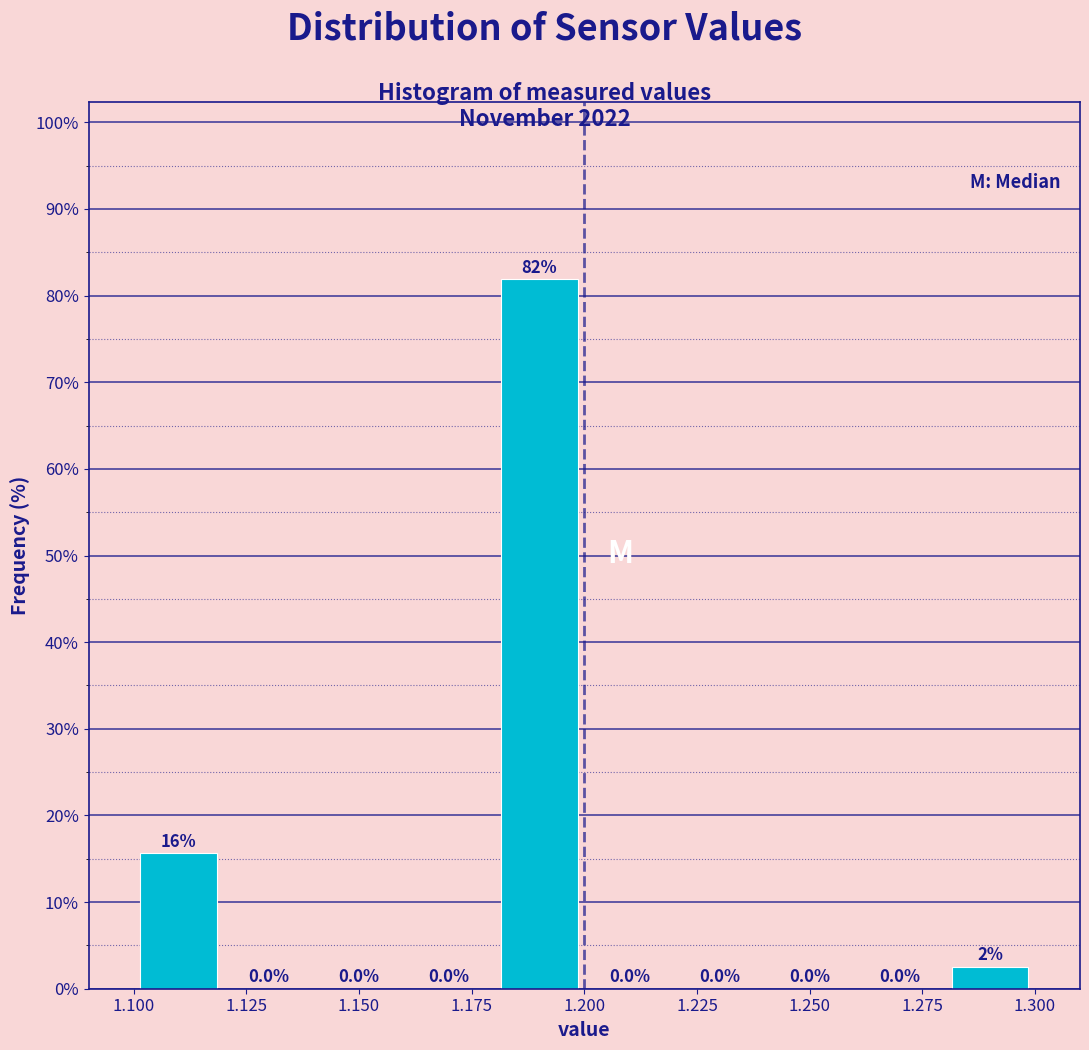

Which range on the x-axis has the tallest bar?

1.18 to 1.20